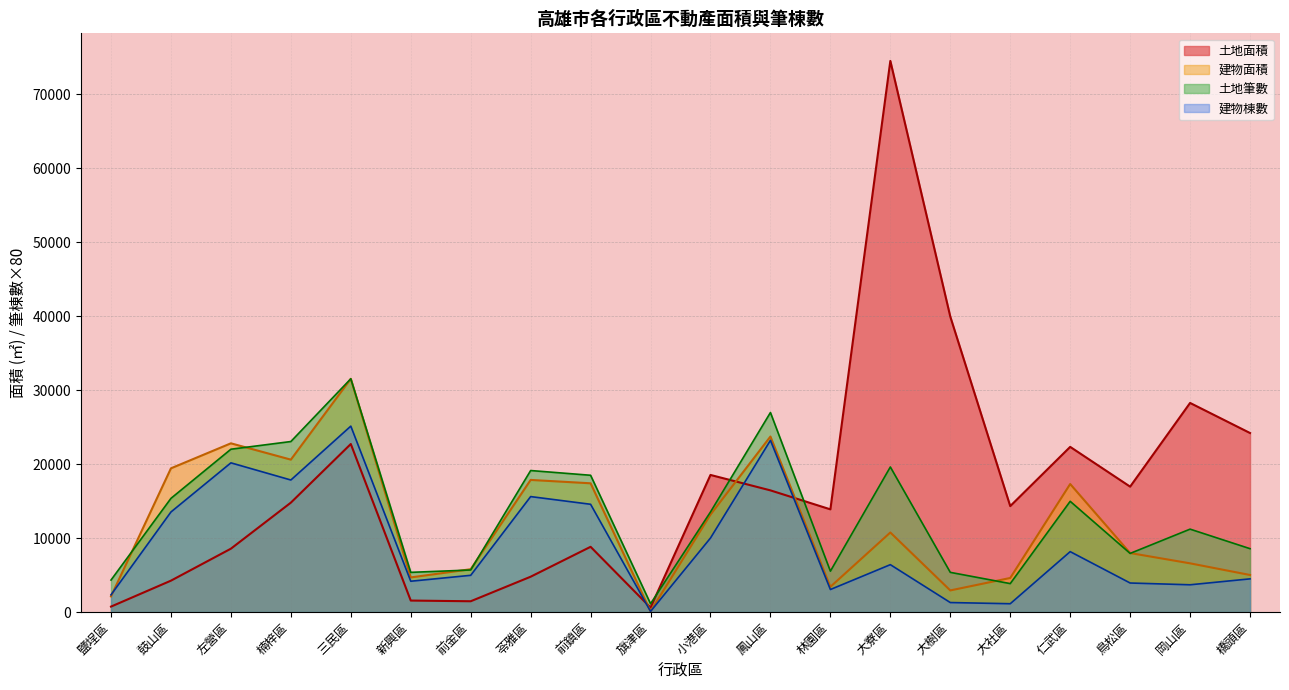

What is the highest value of the 土地面積 series?

74480.5